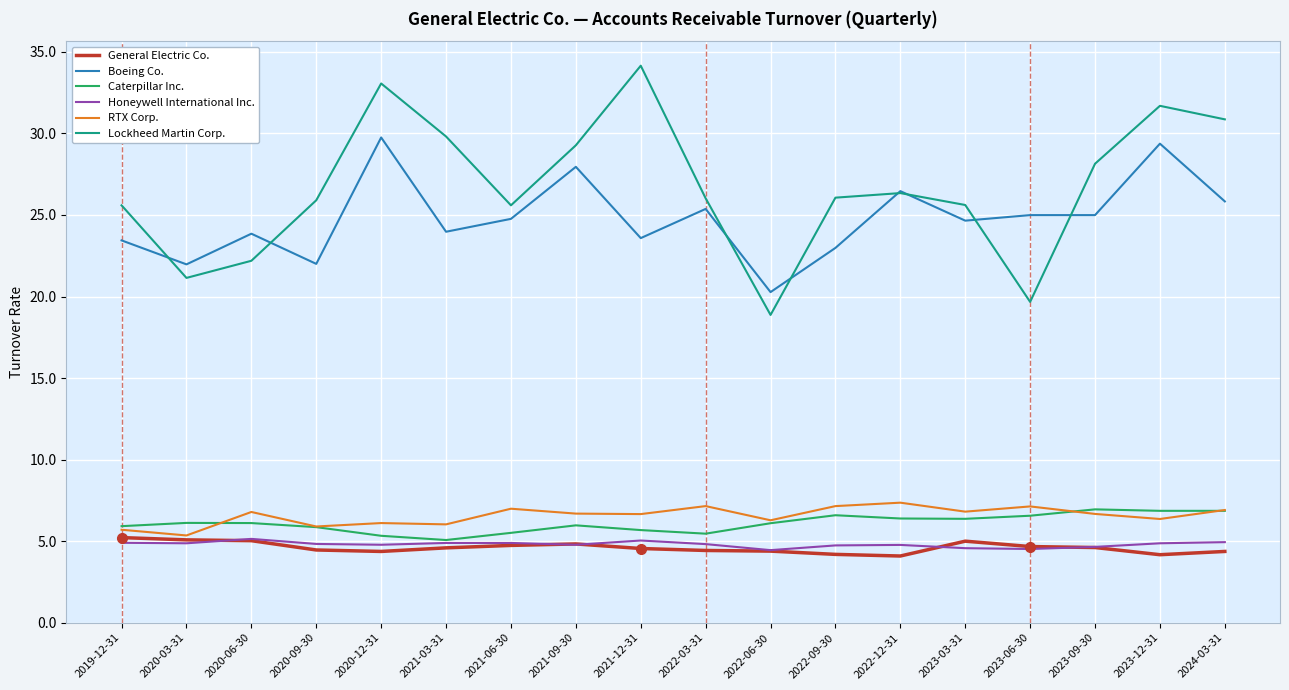

True or false: Caterpillar Inc. and Lockheed Martin Corp. cross at least once.

False